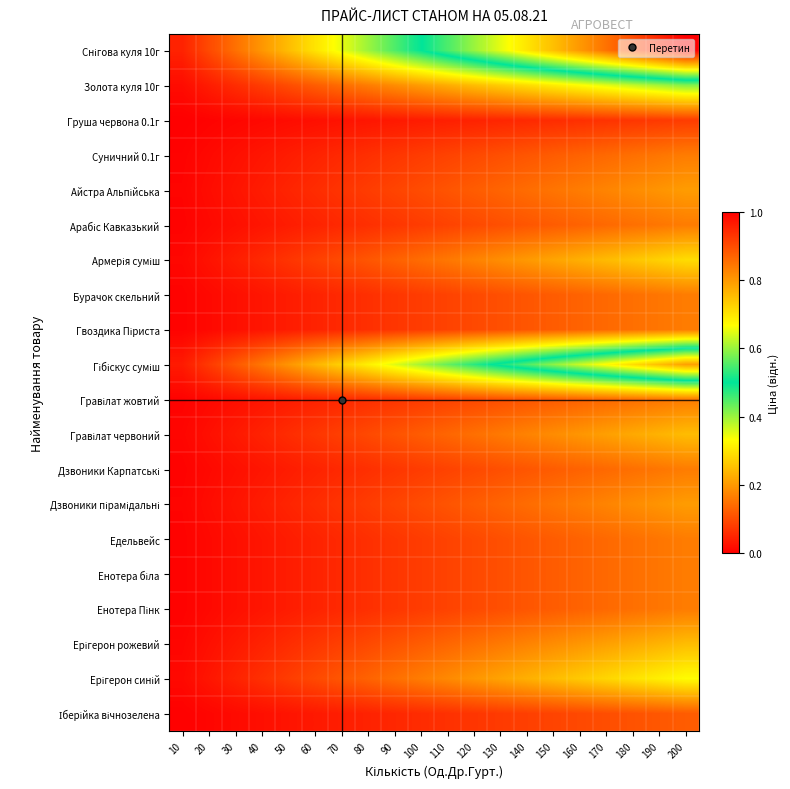

At 120, list the series in order from largest to smallest.

Снігова куля 10г, Гібіскус суміш, Золота куля 10г, Ерігерон синій, Армерія суміш, Гравілат червоний, Ерігерон рожевий, Айстра Альпійська, Дзвоники пірамідальні, Суничний 0.1г, Арабіс Кавказький, Бурачок скельний, Гвоздика Піриста, Гравілат жовтий, Дзвоники Карпатські, Едельвейс, Енотера біла, Енотера Пінк, Іберійка вічнозелена, Груша червона 0.1г